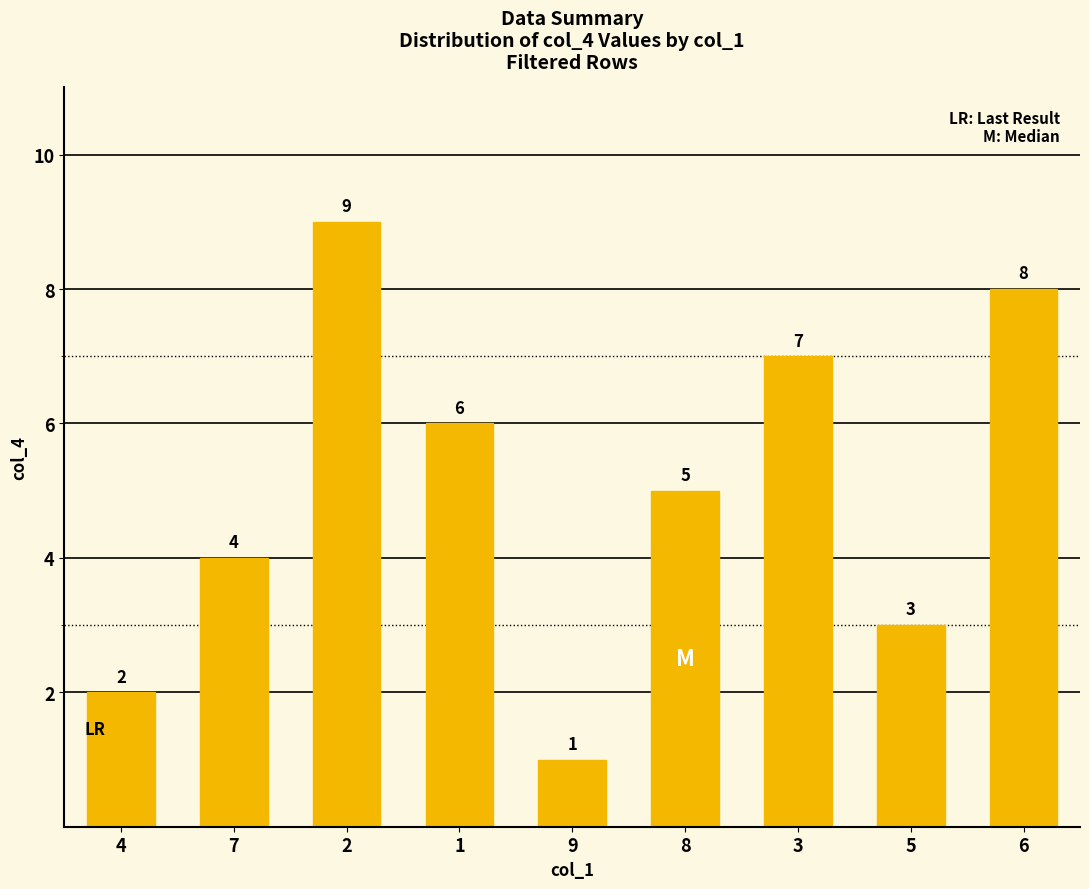

What is the label of the 2nd bar from the right?

5